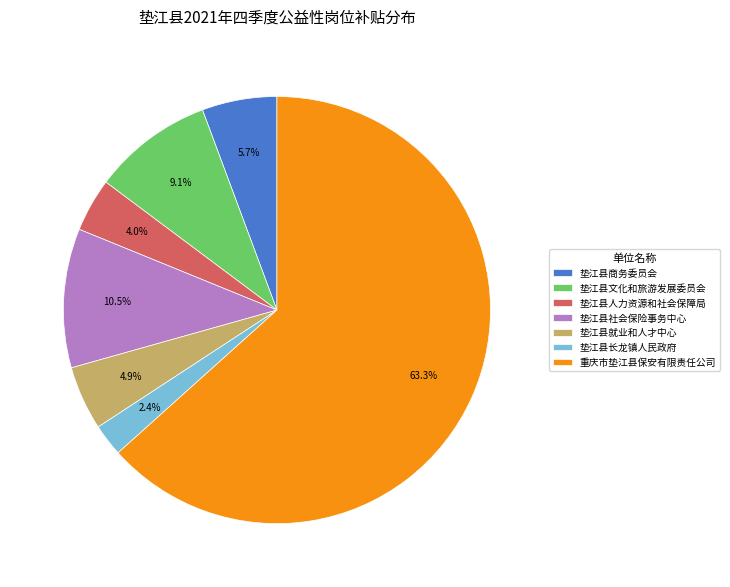

How many segments does this pie chart have?

7